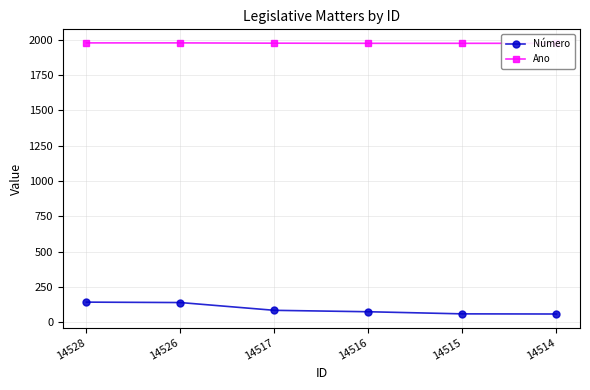

Reading left to right, what are all the values shown in this chart?

Número: 14528=144	14526=141	14517=86	14516=76	14515=61	14514=60
Ano: 14528=1977	14526=1977	14517=1975	14516=1974	14515=1974	14514=1974